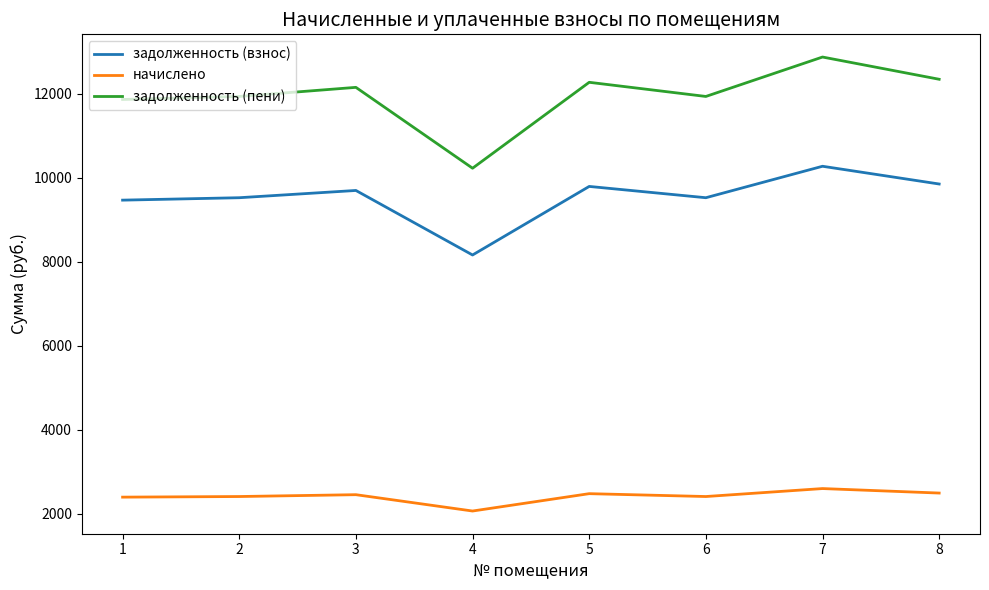

Is the value of начислено at 5 greater than the value of задолженность (пени) at 5?

No